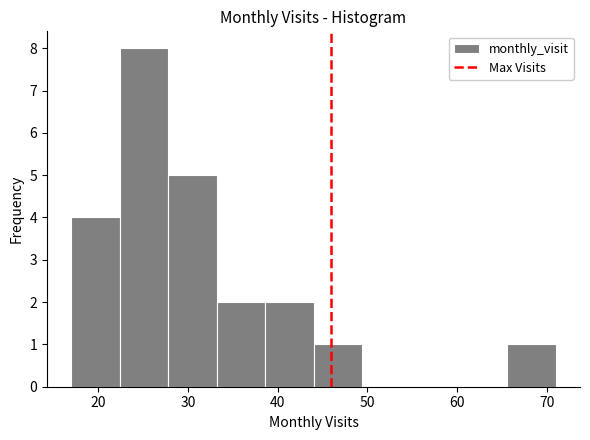

What is the height of the bar covering 17.0 to 22.4 on the x-axis? Neither the bar edges nor the heights are printed on the chart, so give them approximately, as read against the axes.

4